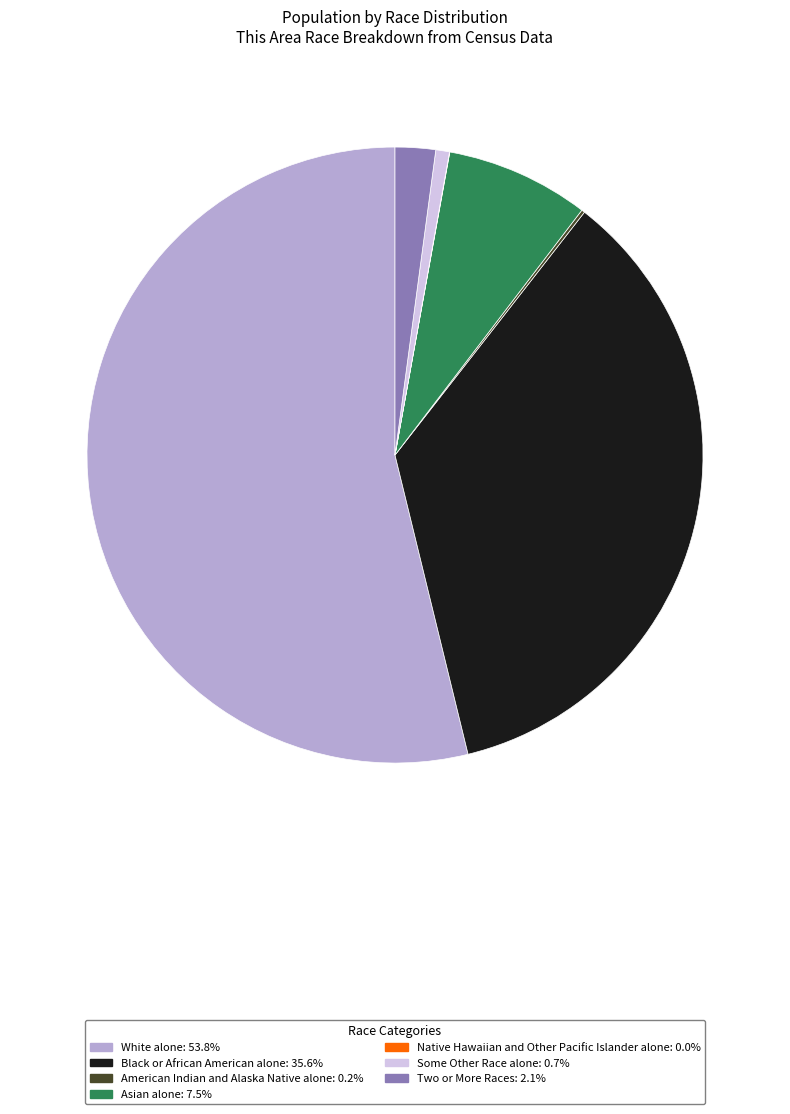

Which category has the biggest portion of the pie?

White alone